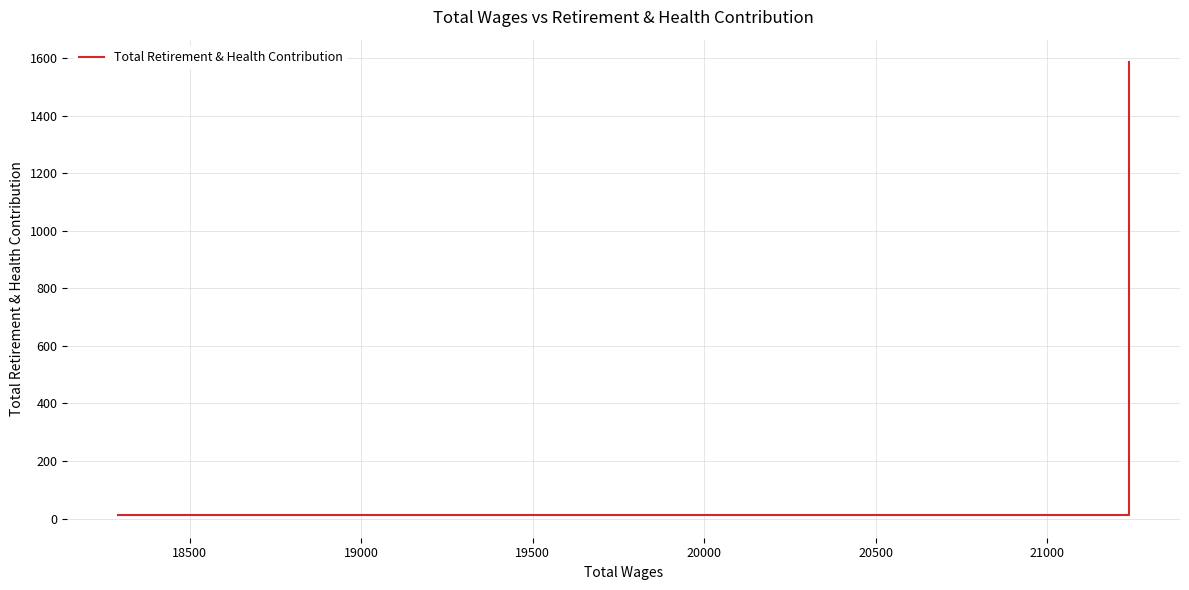

Approximately how many times larger is the value at 19500 compared to 19000?

1.0